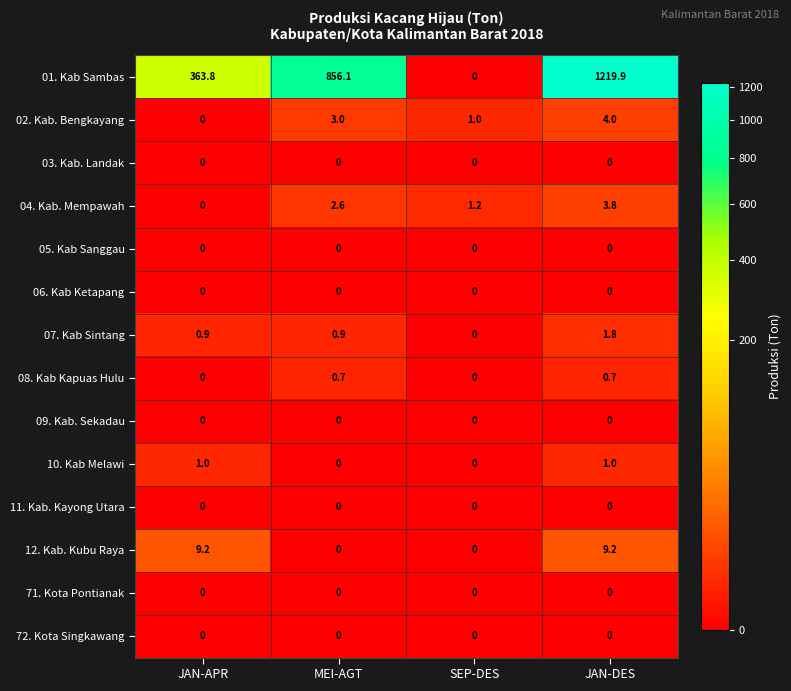

How many distinct data groups are displayed?

14